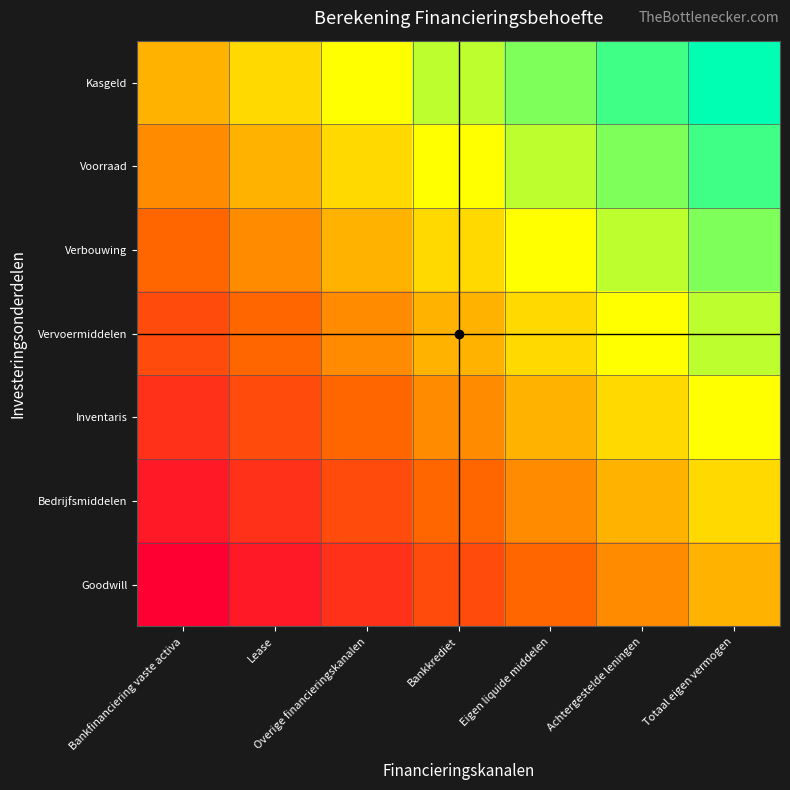

What is the difference between the highest and lowest values at Totaal eigen vermogen?

0.5